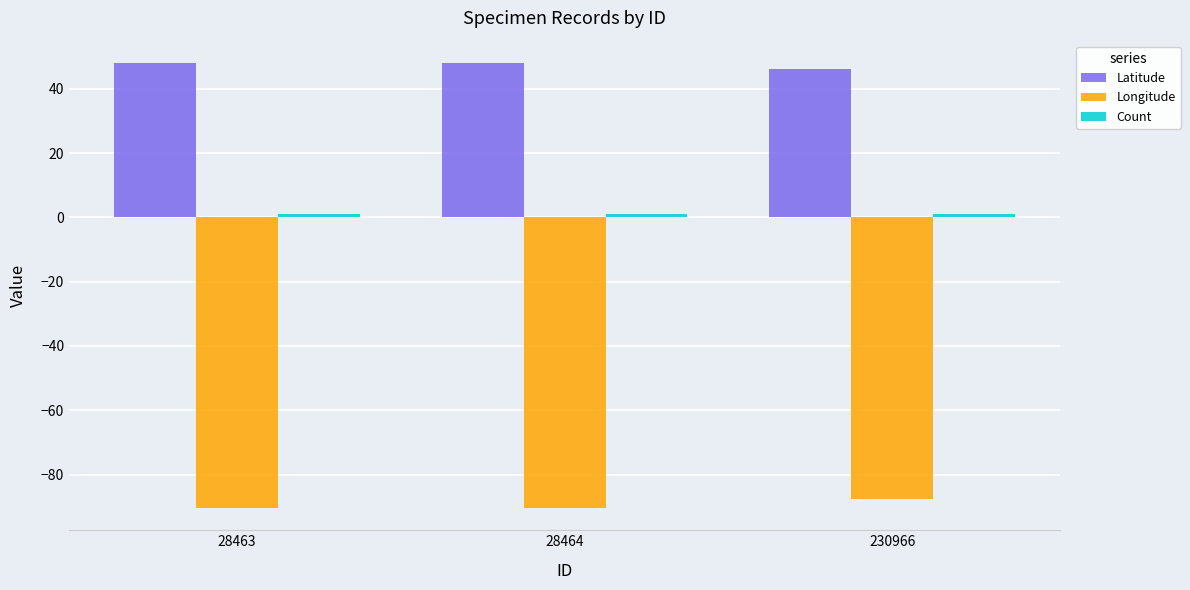

True or false: Latitude has a value of 27.5 at 28464.

False